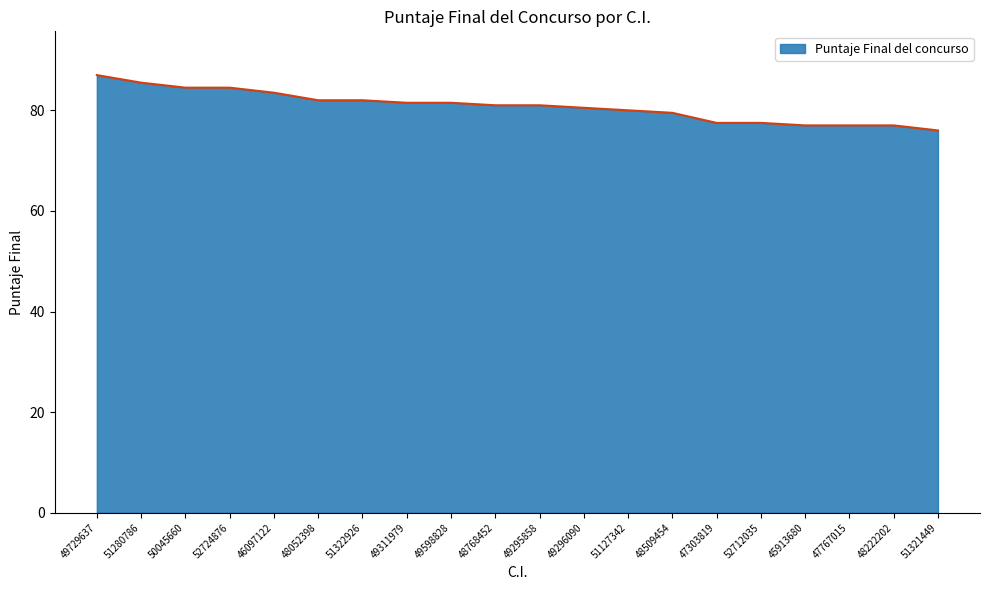

How many lines are shown in the chart?

1